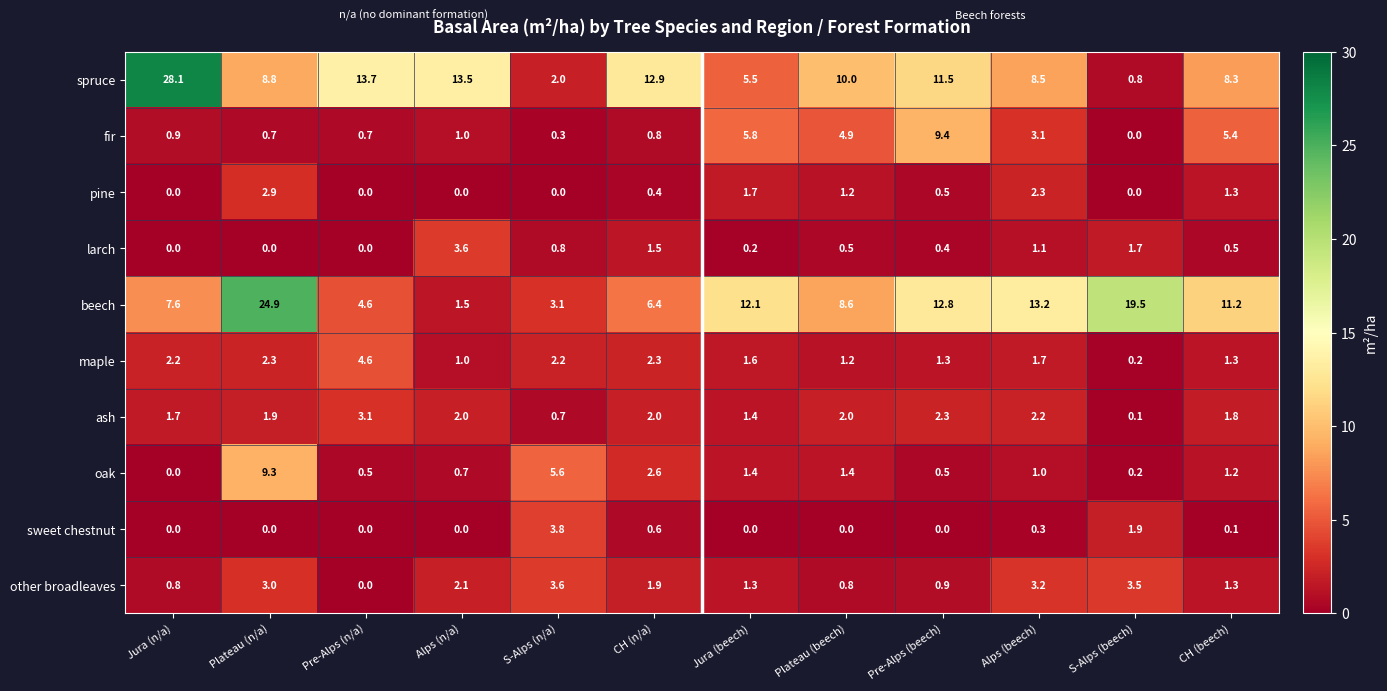

Which series changed the most between Alps (beech) and S-Alps (beech)?

spruce